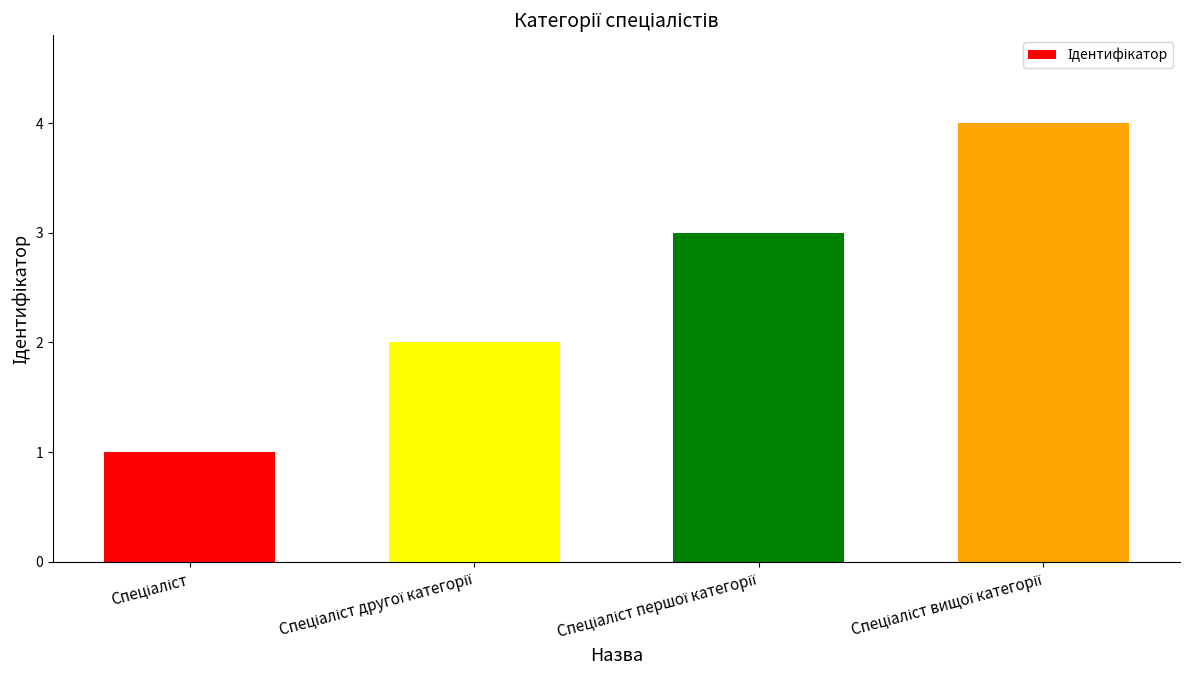

What is the difference between the second highest and second lowest values?

1